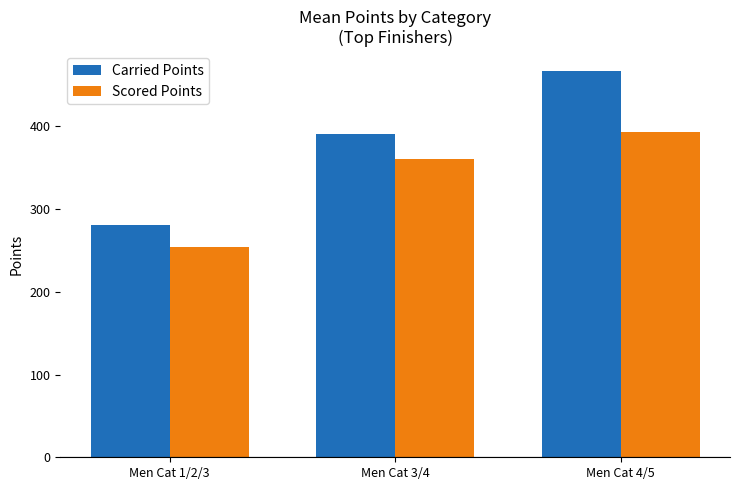

What is the difference between the Scored Points values at Men Cat 4/5 and Men Cat 3/4?

32.1